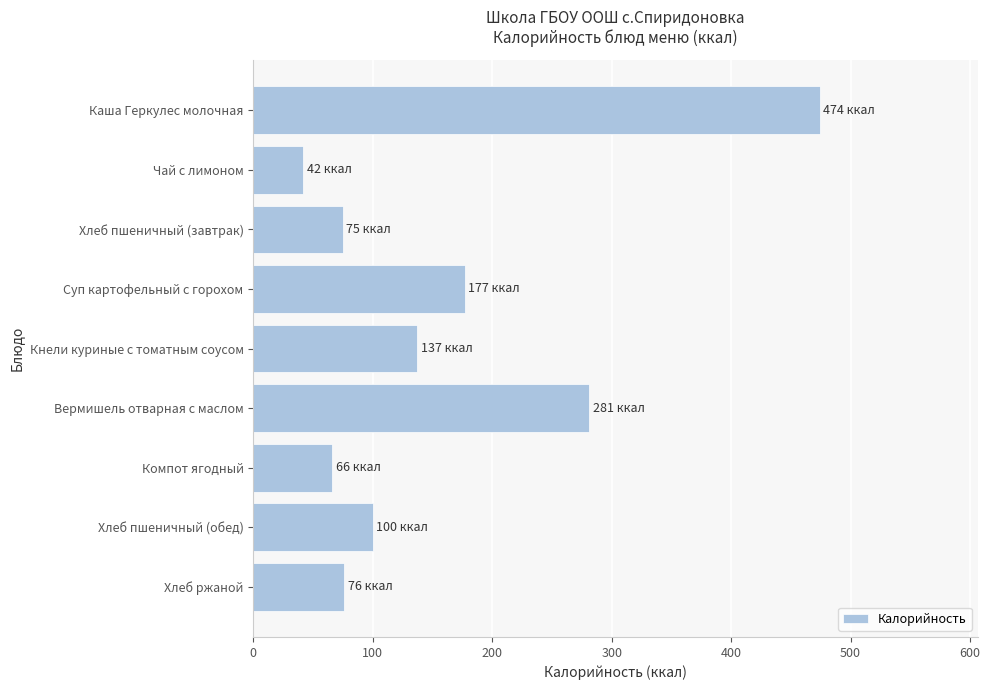

True or false: the data shows 76 at Хлеб ржаной.

True